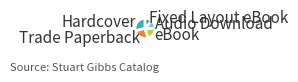

Rank the categories by value from lowest to highest.

Fixed Layout eBook, Audio Download, eBook, Trade Paperback, Hardcover